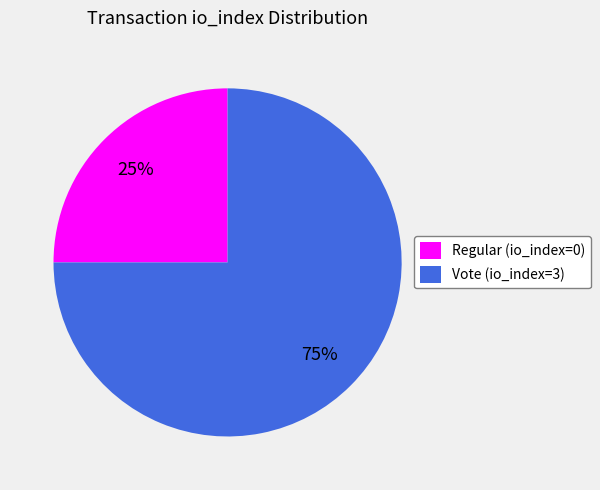

Count the number of slices in the pie.

2